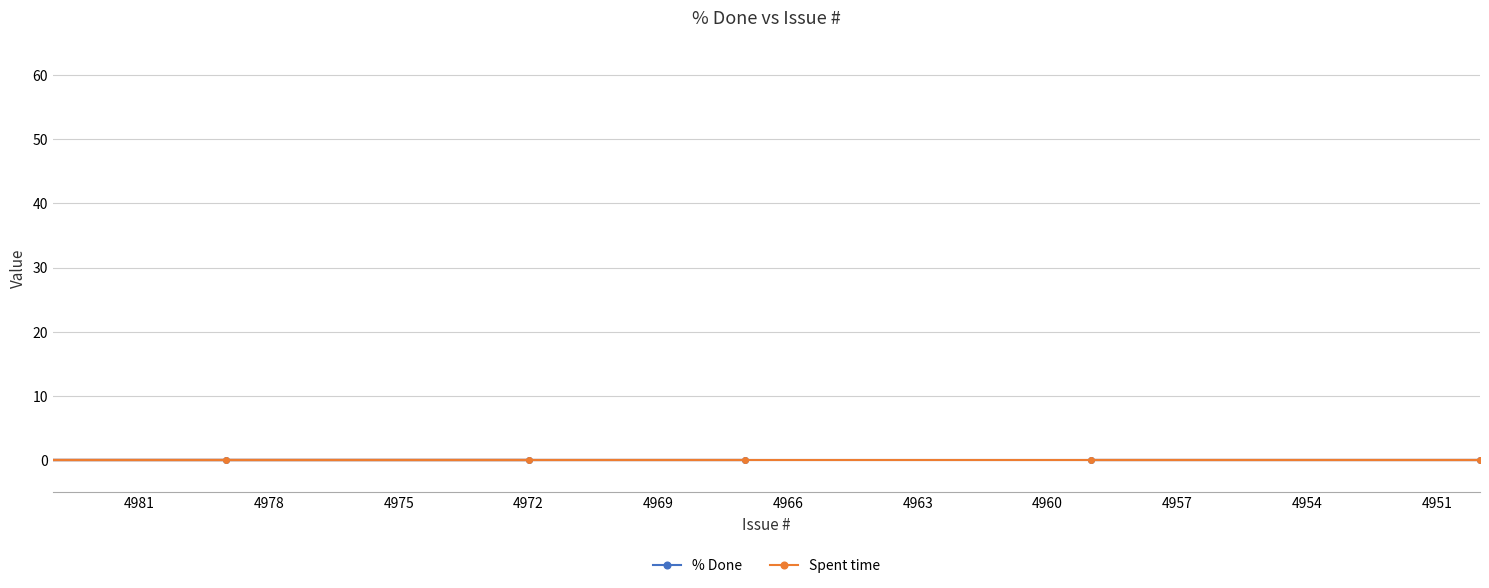

At which category is the sum across all series the highest?

4966